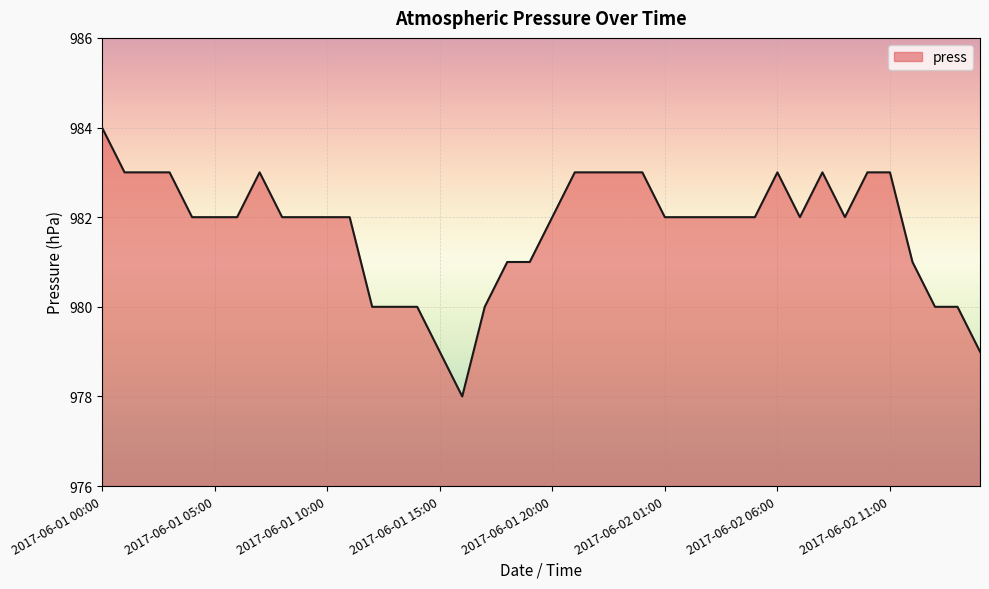

What is the difference between the maximum and minimum values?

6